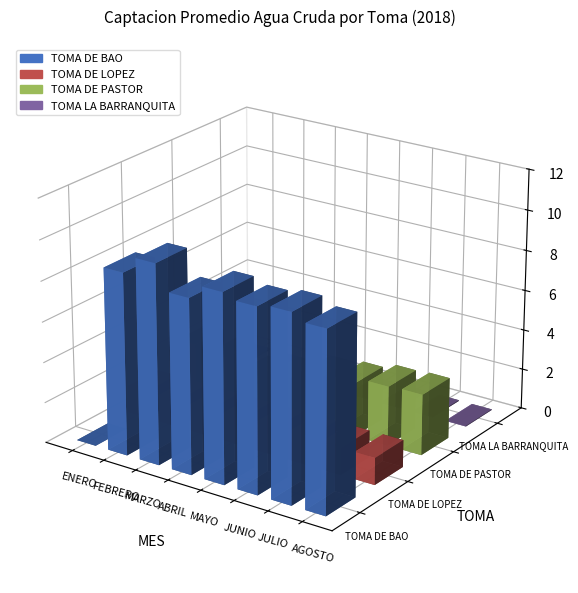

At which category does the chart reach its minimum across all series?

ENERO